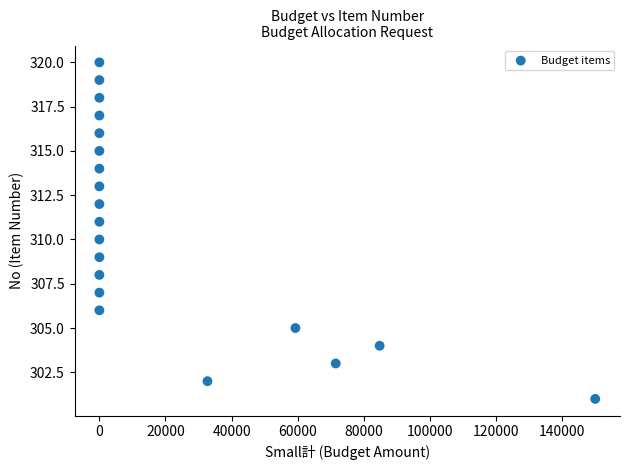

List the coordinates of all points as (Y, X) pairs, reading left to right.

(306, 0)  (307, 0)  (308, 0)  (309, 0)  (310, 0)  (311, 0)  (312, 0)  (313, 0)  (314, 0)  (315, 0)  (316, 0)  (317, 0)  (318, 0)  (319, 0)  (320, 0)  (302, 32700)  (305, 59301)  (303, 71500)  (304, 84783)  (301, 150000)